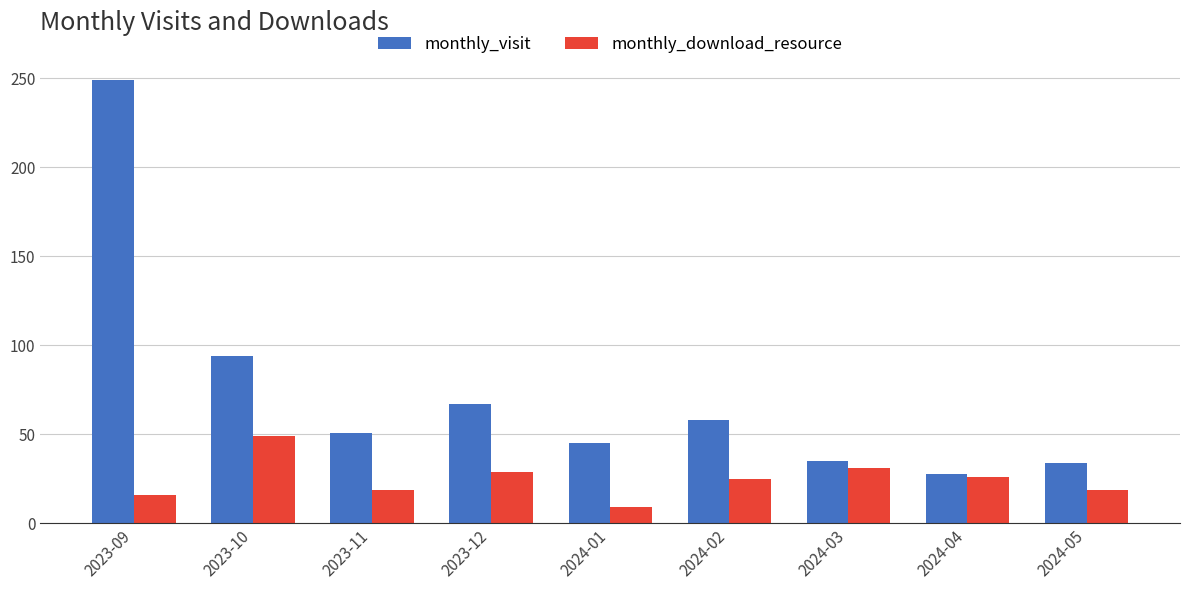

At which category is the sum across all series the highest?

2023-09